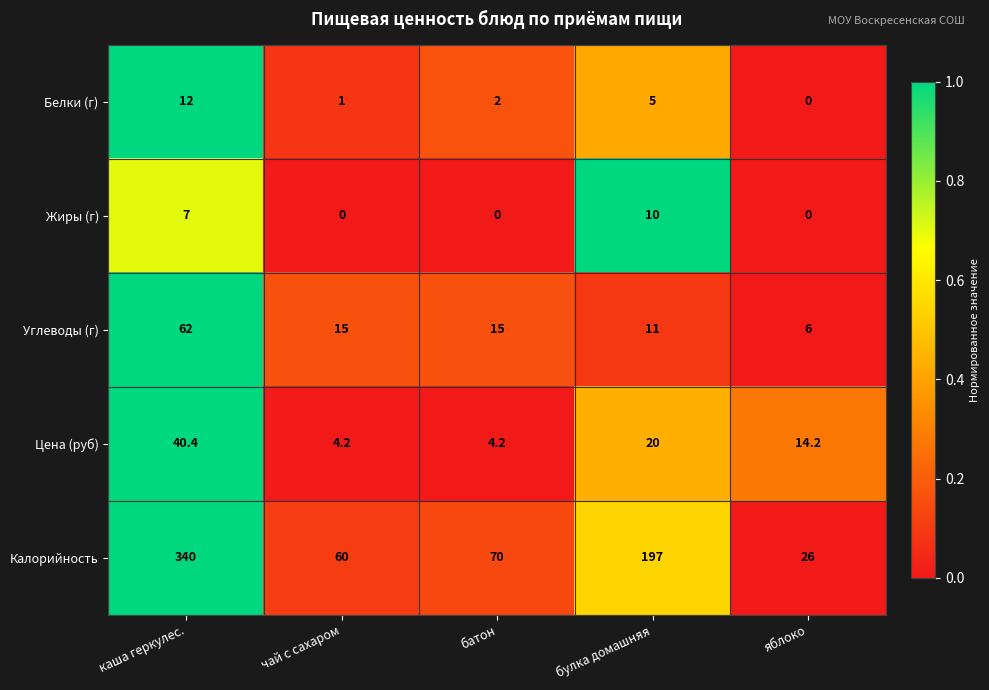

Reading right to left, extract all data points from this chart.

Белки (г): 0.0	5.0	2.0	1.0	12.0
Жиры (г): 0.0	10.0	0.0	0.0	7.0
Углеводы (г): 6.0	11.0	15.0	15.0	62.0
Цена (руб): 14.2	20.0	4.2	4.2	40.4
Калорийность: 26.0	197.0	70.0	60.0	340.0